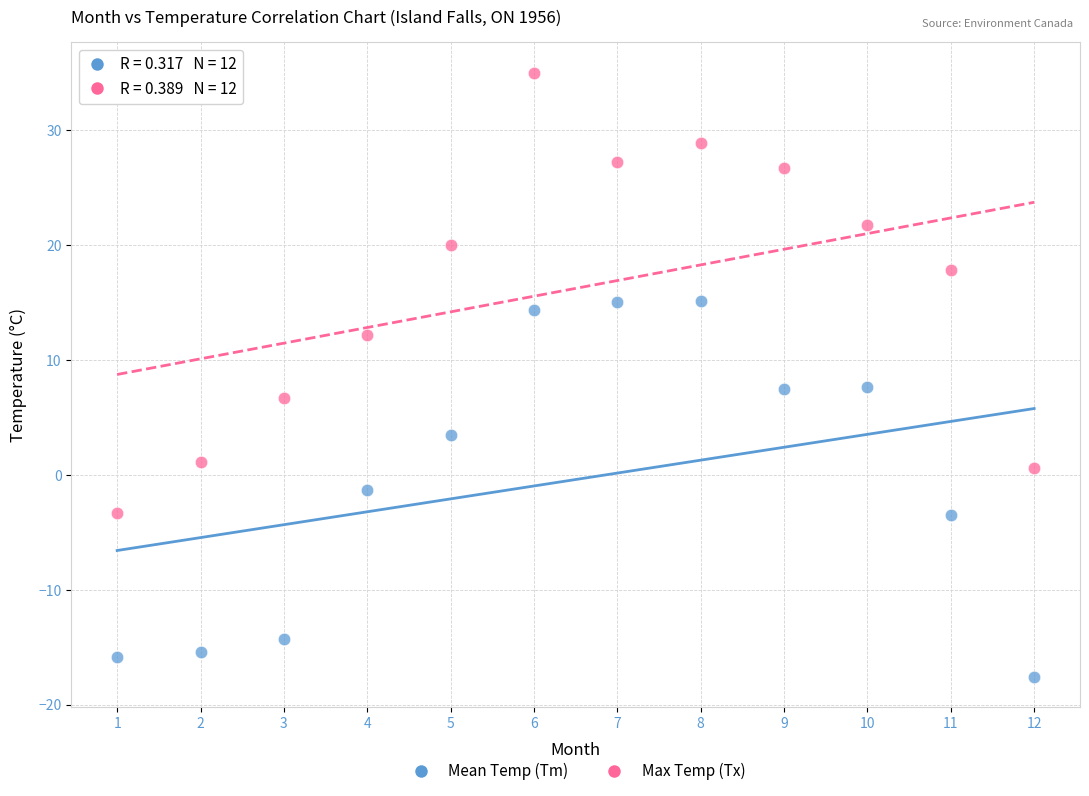

Which series has the largest Y range (max minus min)?

Max Temp (Tx)